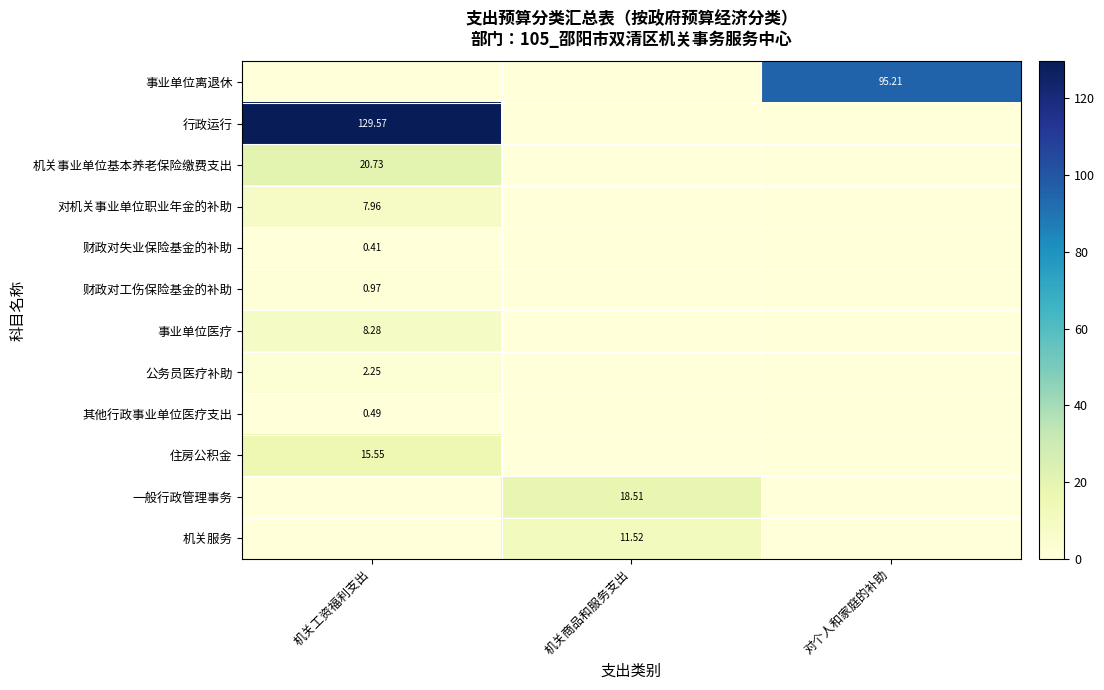

Which series changed the most between 机关工资福利支出 and 机关商品和服务支出?

行政运行